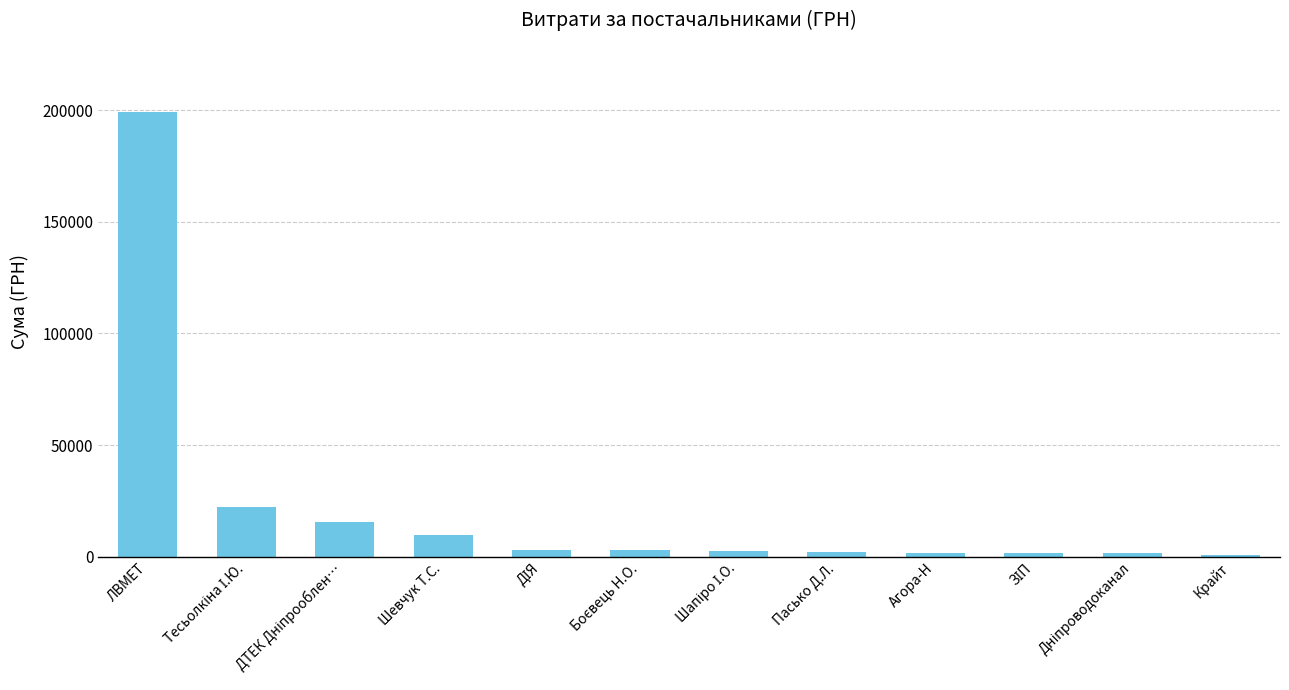

What is the sum of all values?

263817.0